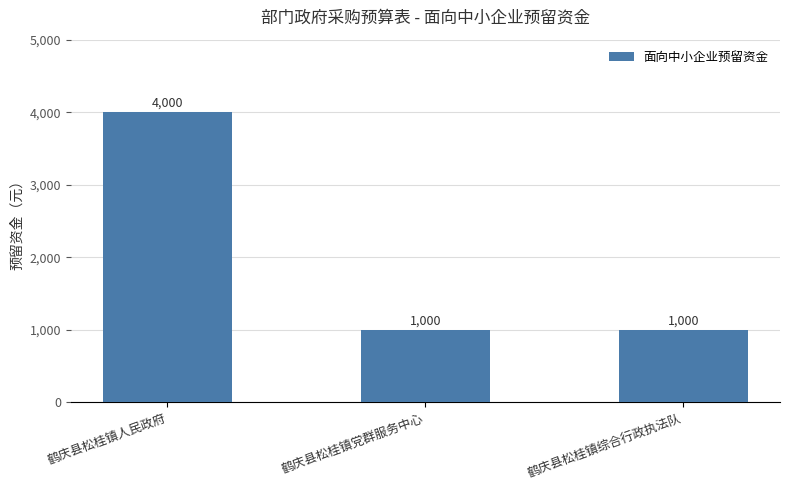

Reading left to right, extract all data points from this chart.

鹤庆县松桂镇人民政府=4000	鹤庆县松桂镇党群服务中心=1000	鹤庆县松桂镇综合行政执法队=1000